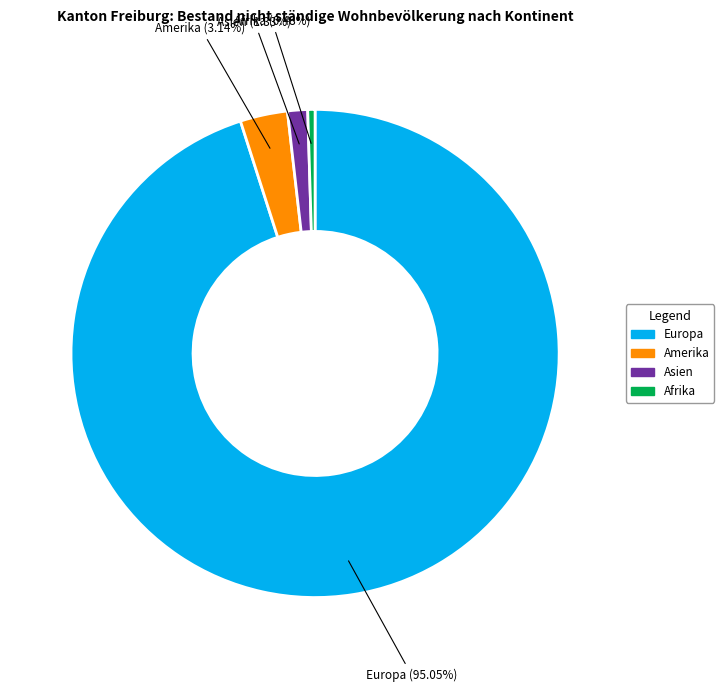

Is there a majority slice in this chart?

Yes